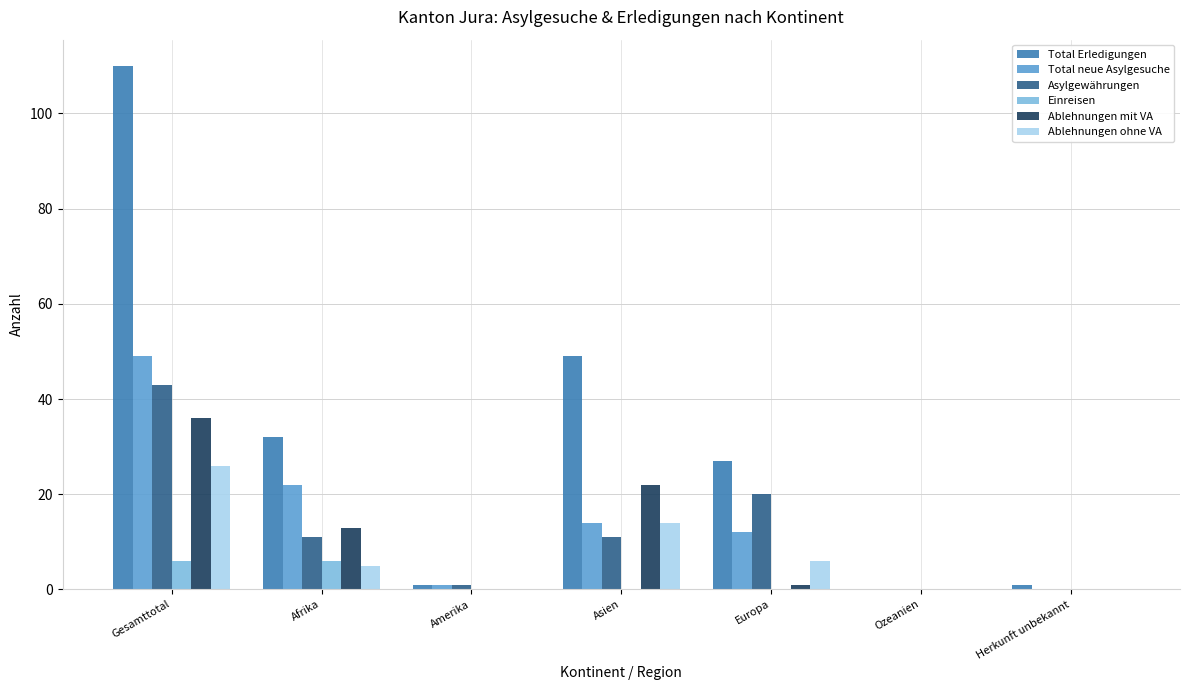

How many distinct data groups are displayed?

6